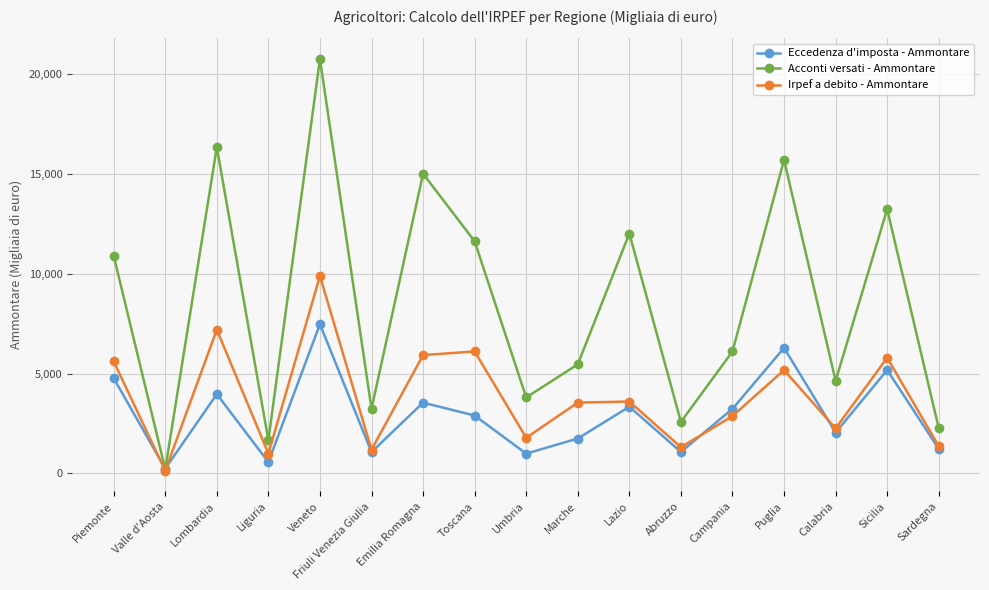

Where is Irpef a debito - Ammontare nearest to the value 5012?

Puglia